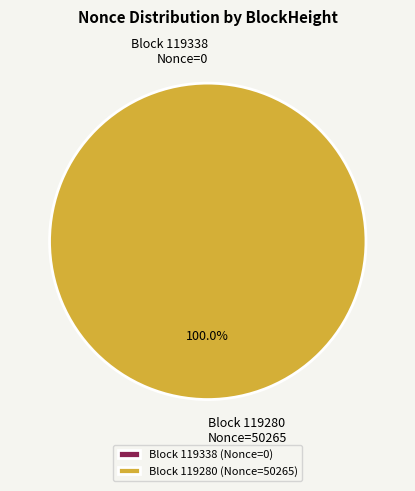

How many segments does this pie chart have?

2